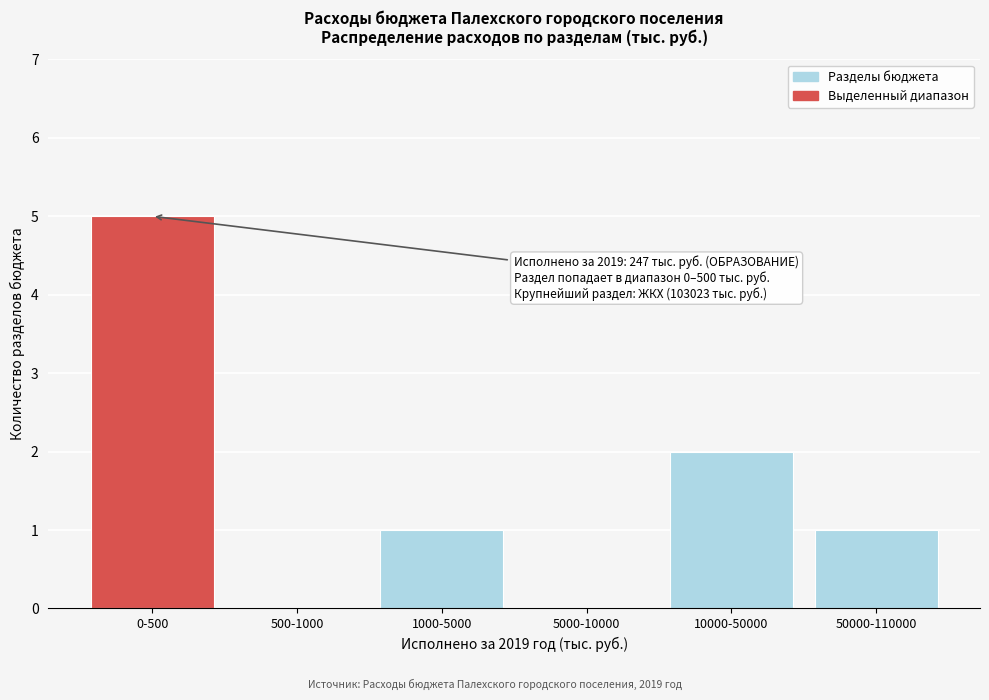

Reading right to left, extract all data points from this chart.

50000-110000=1	10000-50000=2	5000-10000=0	1000-5000=1	500-1000=0	0-500=5